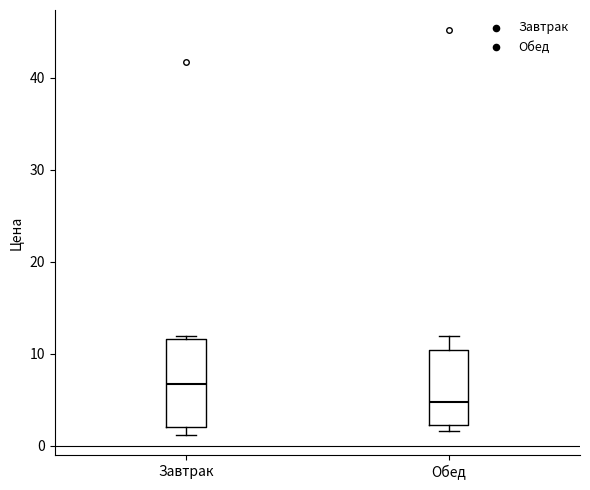

Where is the upper edge of the box for Обед on the y-axis? The values are not printed on the chart, so give them approximately, as read against the axis.

10